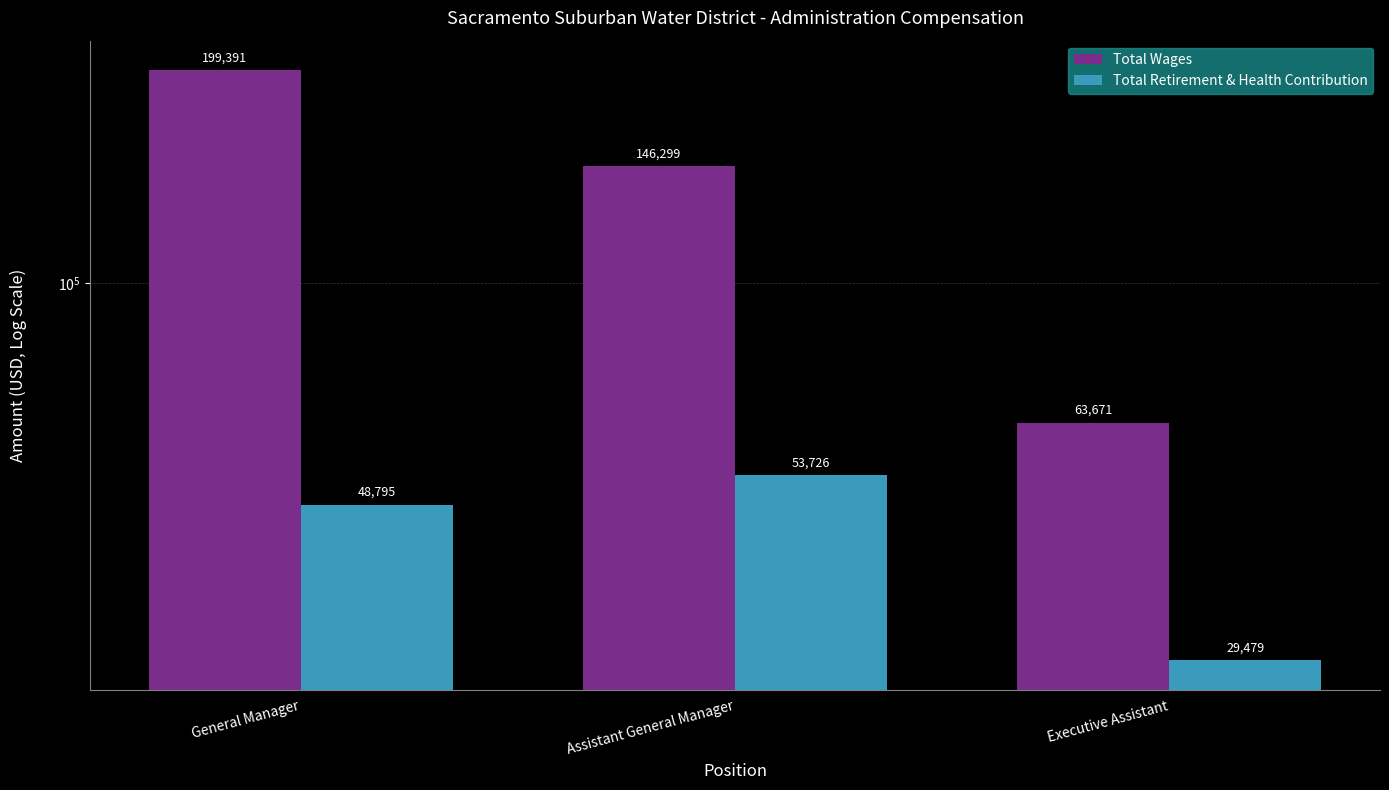

At how many categories does at least one series exceed 41571?

3